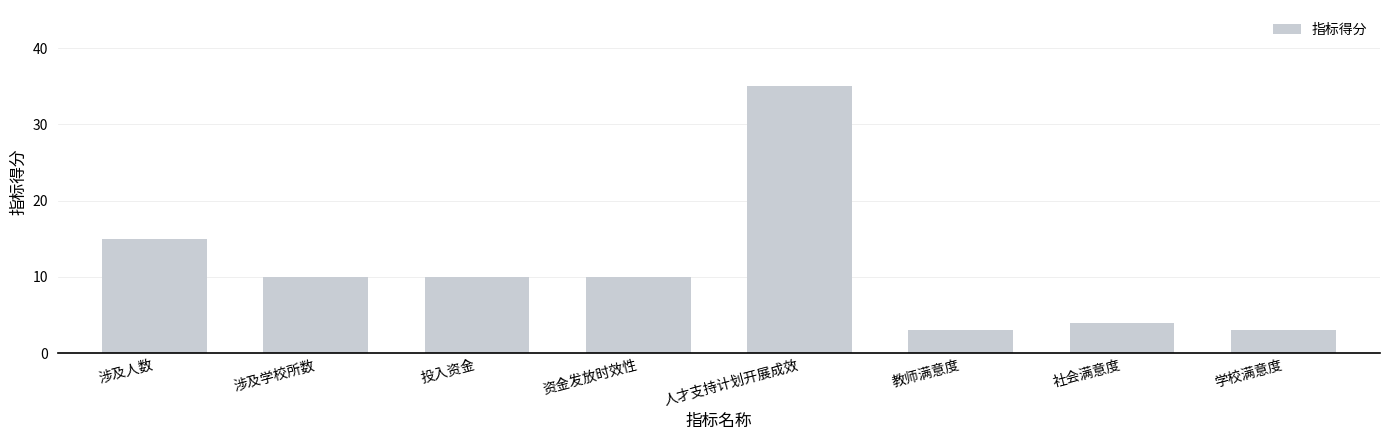

What is the sum of the values at 学校满意度 and 涉及学校所数?

13